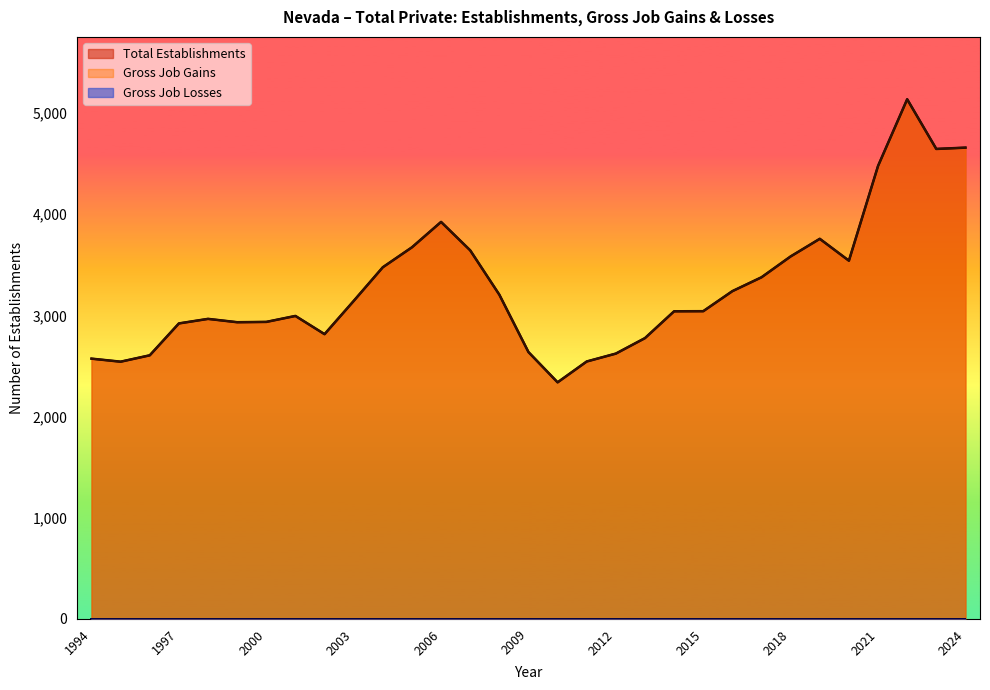

What is the value of the Total Establishments point at the 3rd from the left?

2605